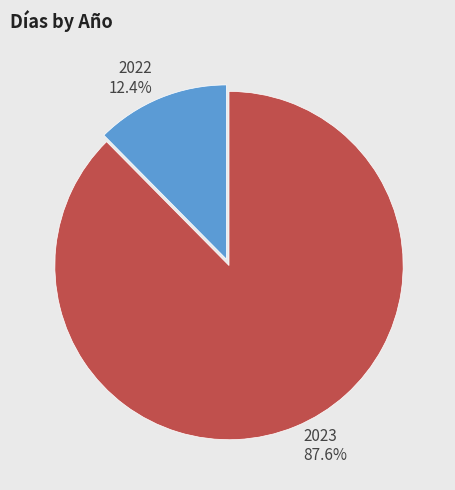

The 2022 slice represents 12% of the pie. True or false?

True